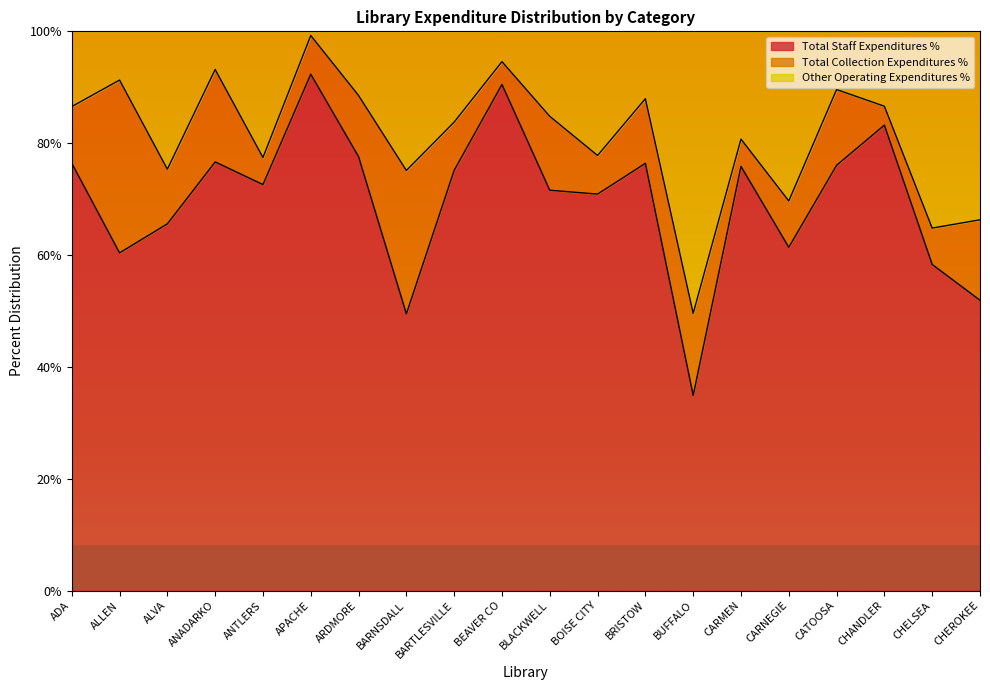

What is the maximum value for Total Staff Expenditures %?

0.9